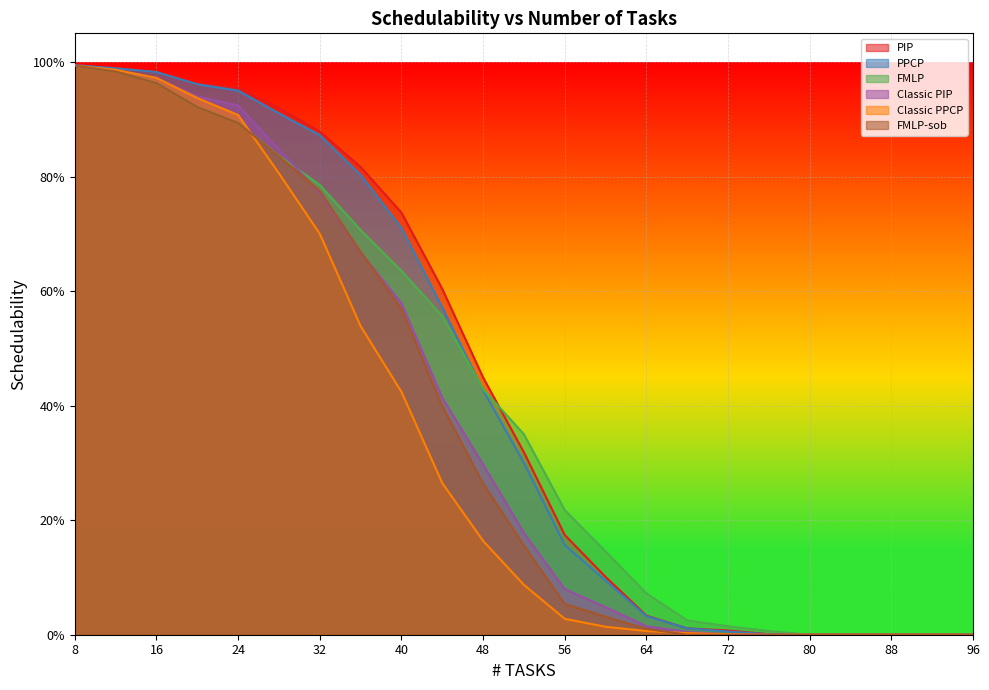

At 60, list the series in order from smallest to largest.

Classic PPCP, FMLP-sob, Classic PIP, PPCP, PIP, FMLP